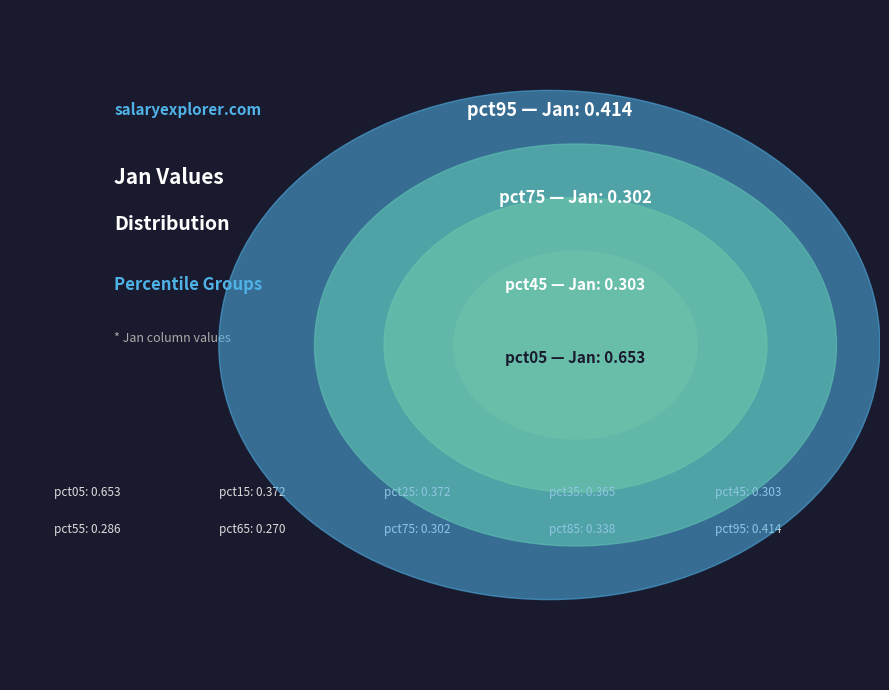

Is it true that pct35 is 20% of the pie?

False